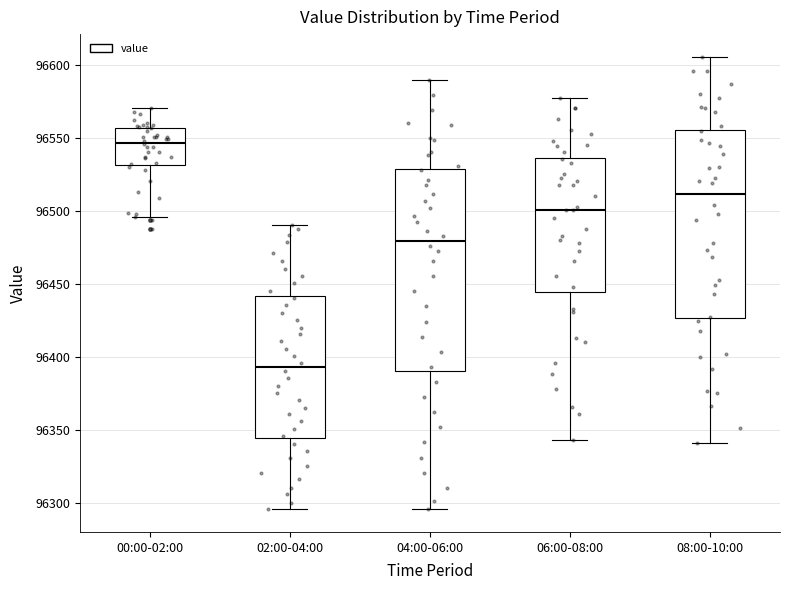

Where does the upper whisker of the box for 04:00-06:00 end on the y-axis? The values are not printed on the chart, so give them approximately, as read against the axis.

96590